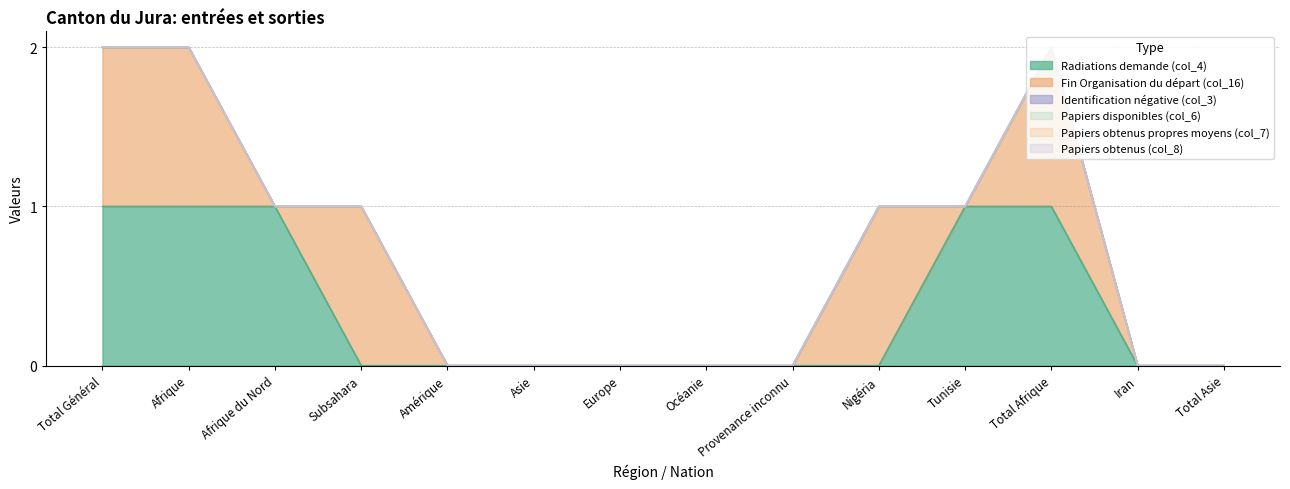

Is it true that Identification négative (col_3) equals 0 at Europe?

True